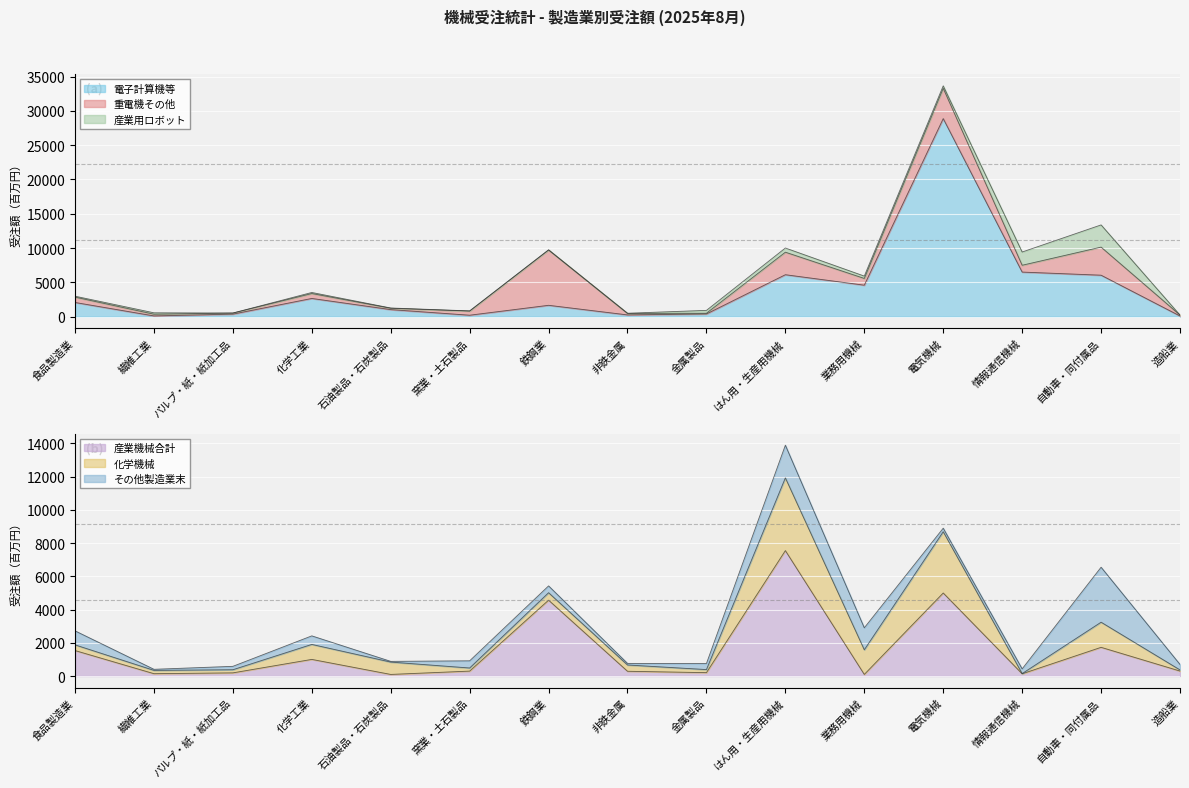

What are all the series names shown in the legend?

電子計算機等, 重電機その他, 産業用ロボット, 産業機械合計, 化学機械, その他製造業末